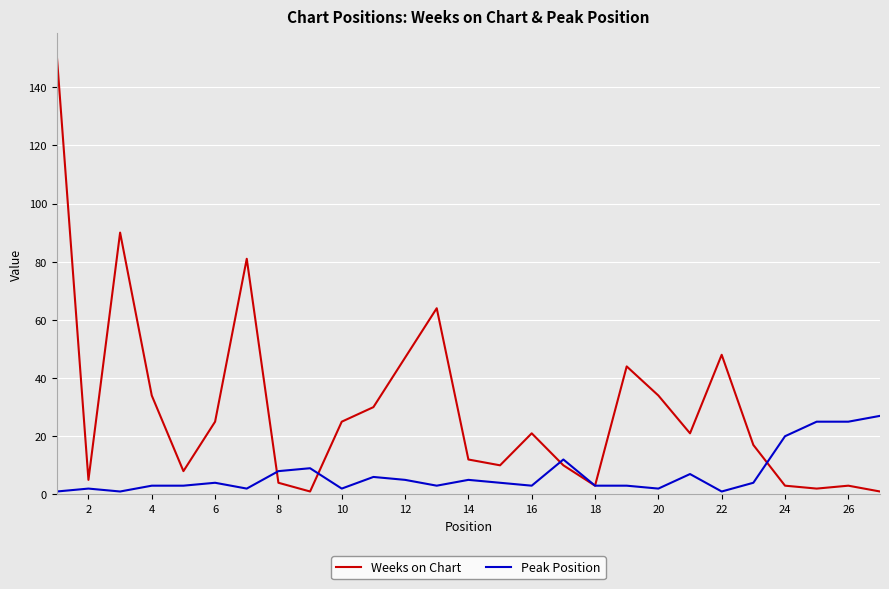

List the series in order of their peak value, lowest first.

Peak Position, Weeks on Chart